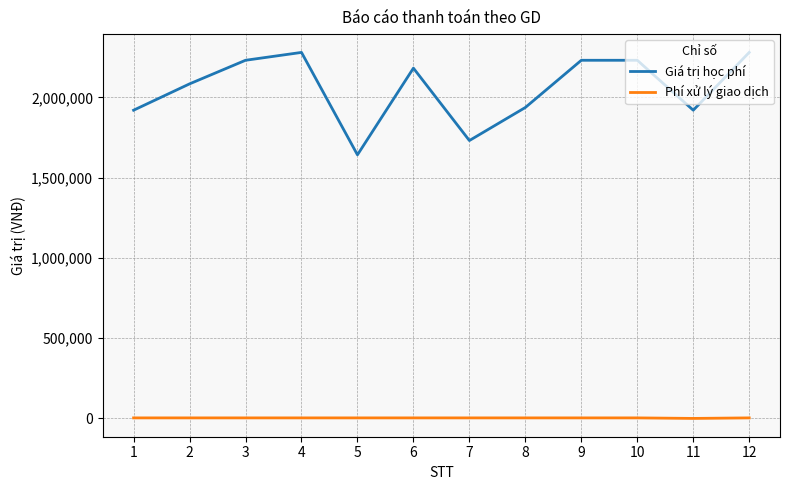

Which series has the largest range (max minus min)?

Giá trị học phí